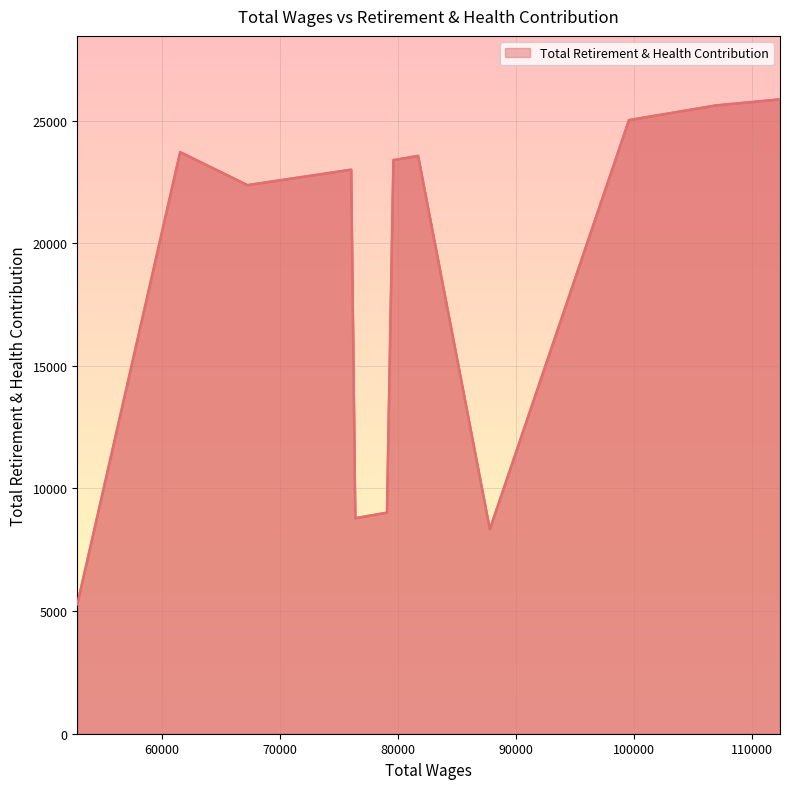

True or false: there are more than 0 points higher than both neighbors.

True